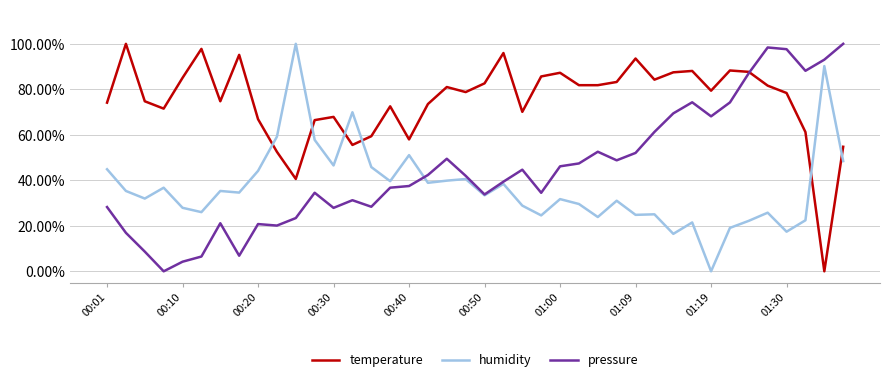

What are all the series names shown in the legend?

temperature, humidity, pressure